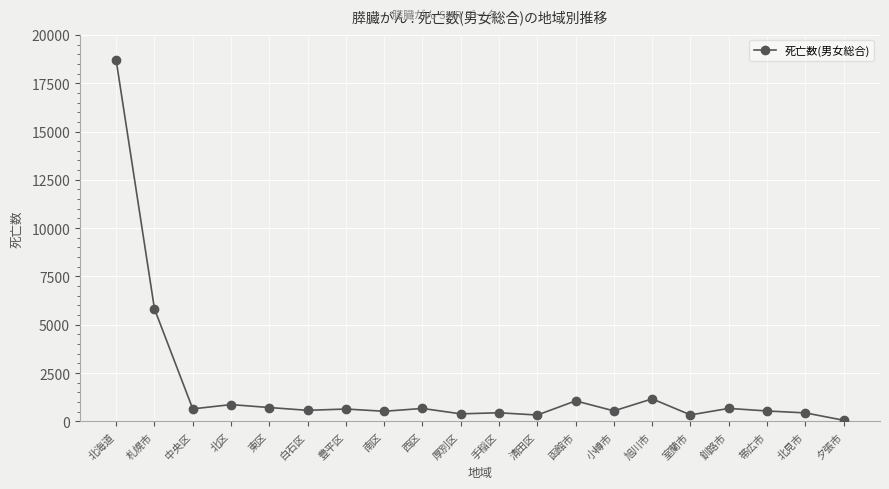

What is the ratio of the value at 函館市 to the value at 旭川市?

0.9